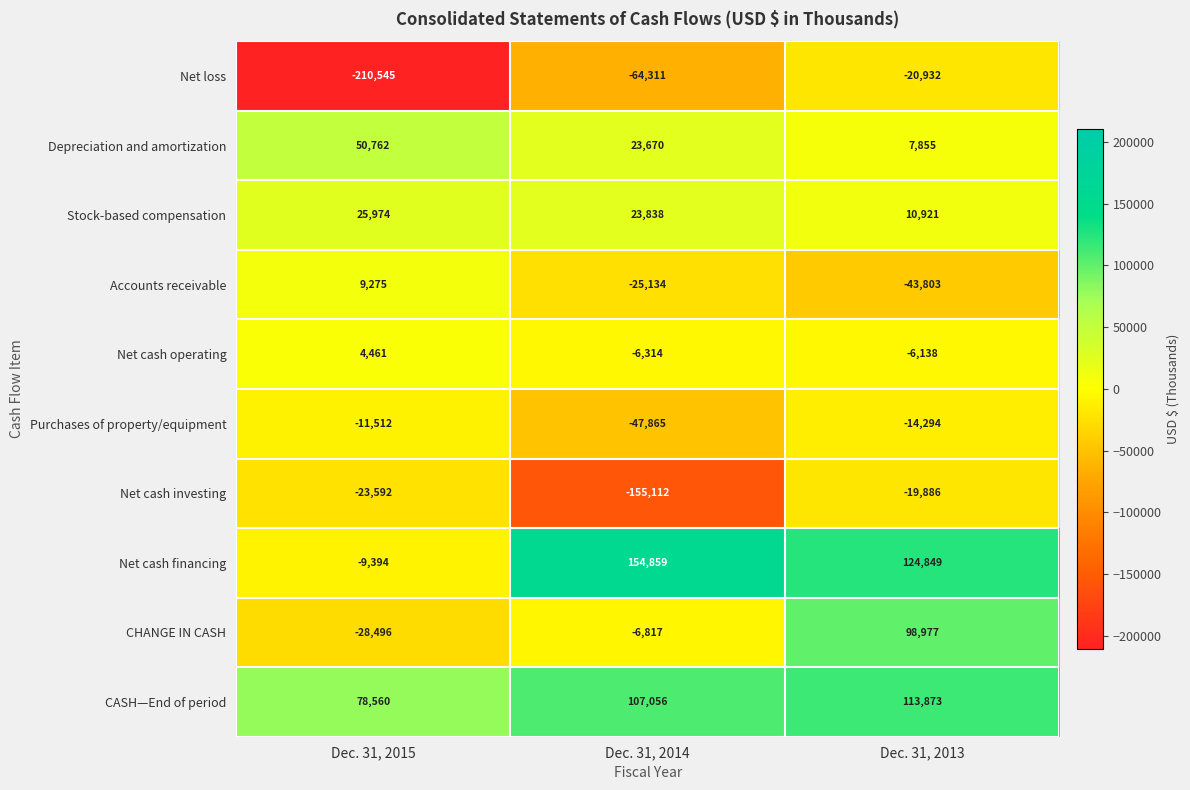

At which category is the sum across all series the highest?

Dec. 31, 2013